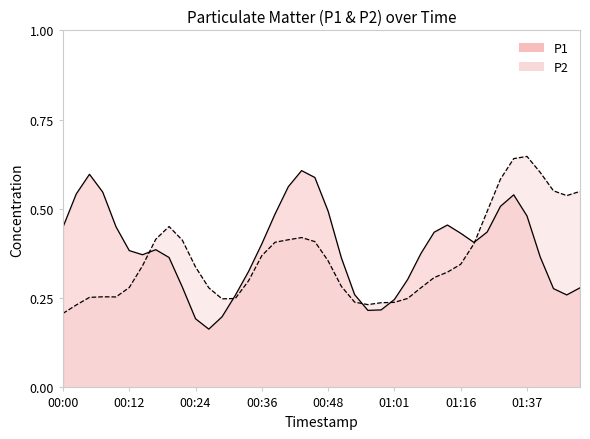

What is the total value across all series at 00:00?

0.7